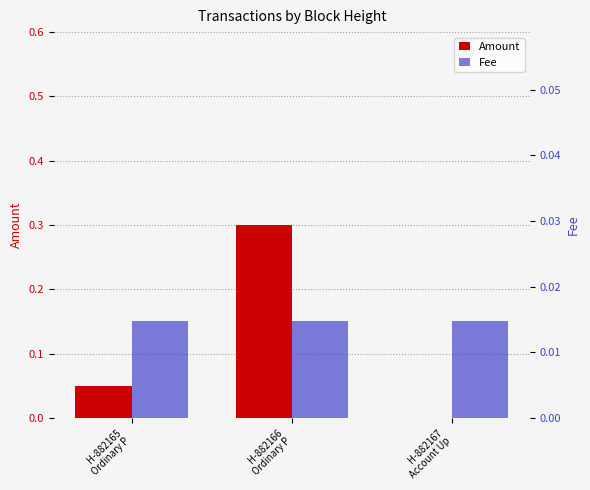

True or false: Amount has a value of 0.0 at H-882167
Account Up.

True